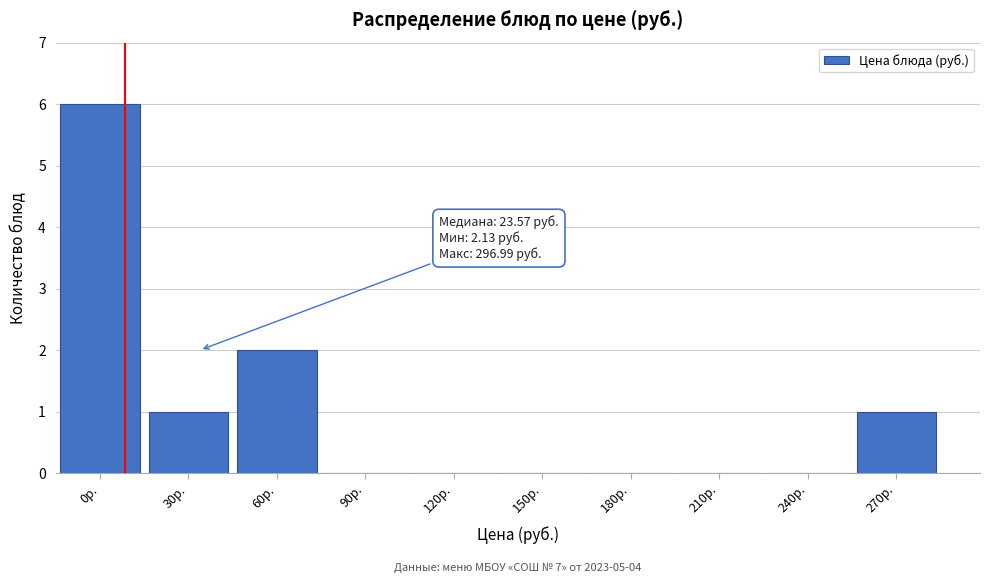

Reading left to right, transcribe all the data shown in this chart.

0р.=6	30р.=1	60р.=2	90р.=0	120р.=0	150р.=0	180р.=0	210р.=0	240р.=0	270р.=1